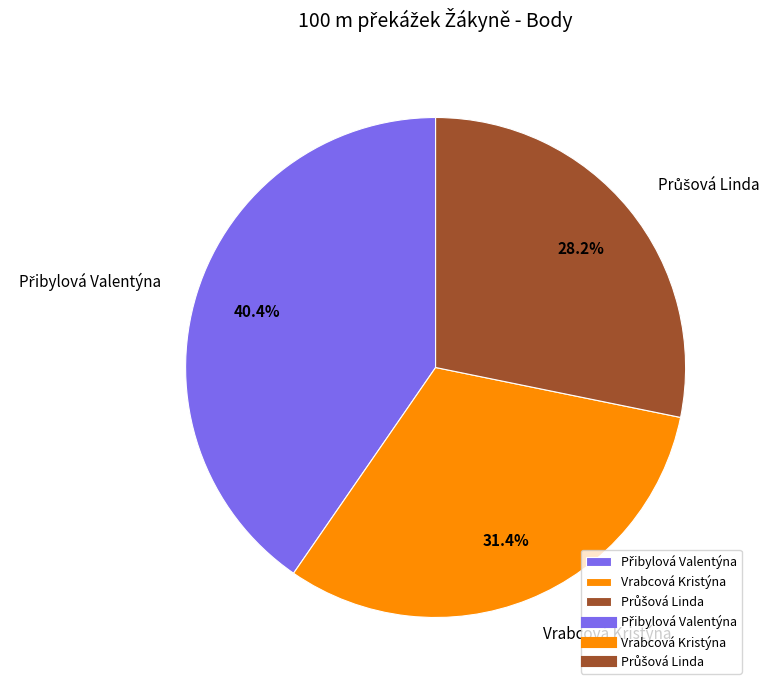

Is there a majority slice in this chart?

No